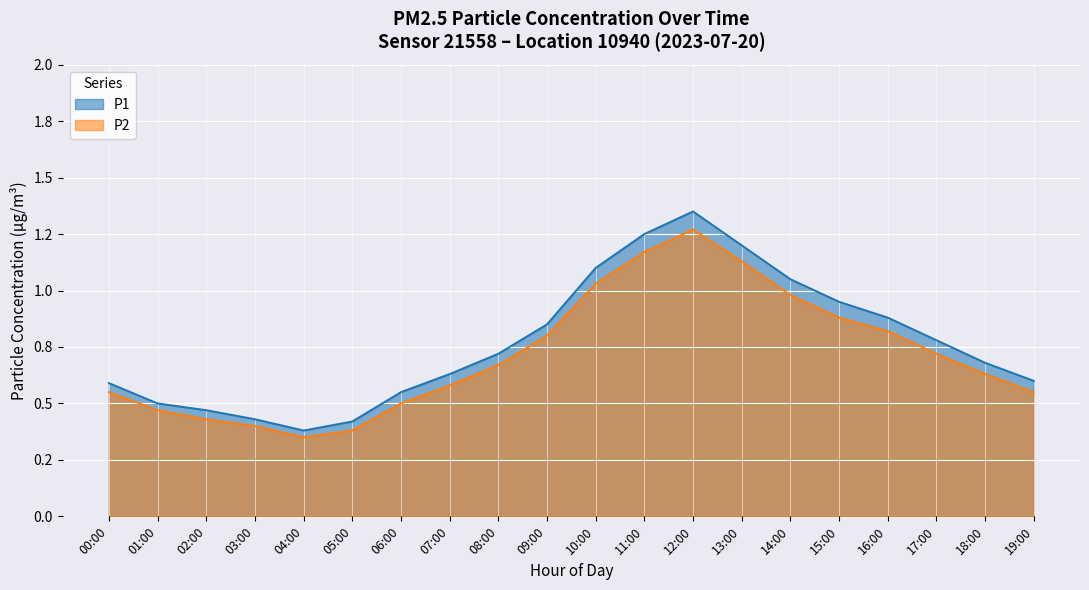

What are all the series names shown in the legend?

P1, P2